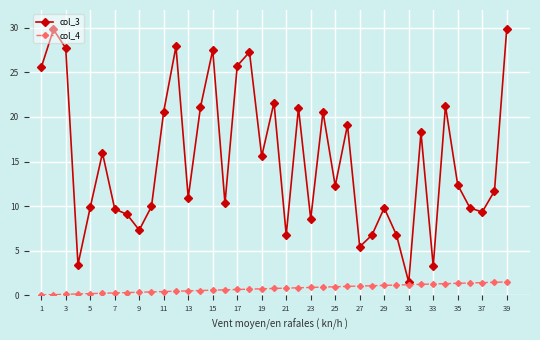

Rank the series by their maximum value, from highest to lowest.

col_3, col_4